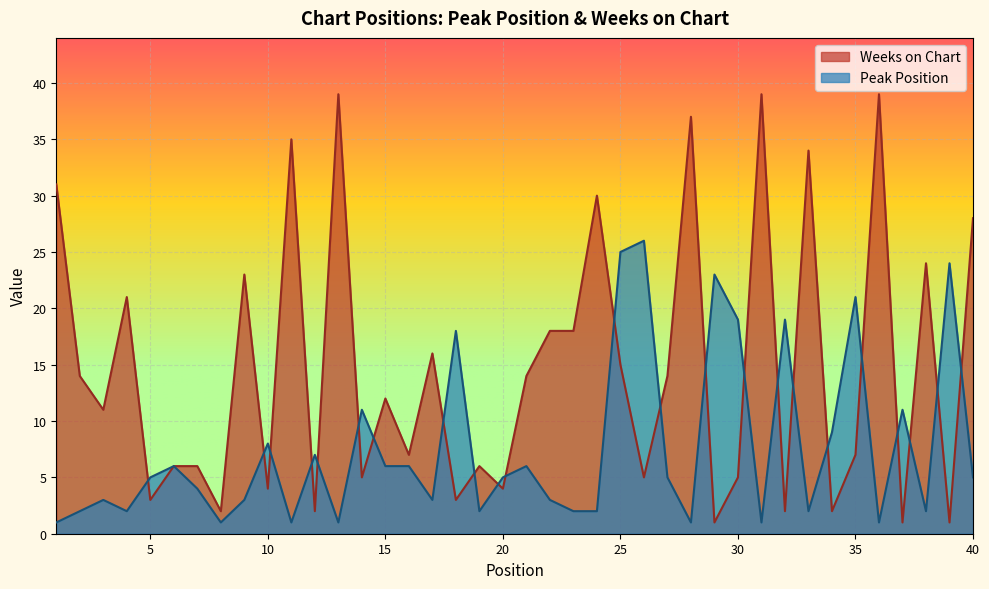

Does the chart display data point markers on the line(s)?

No